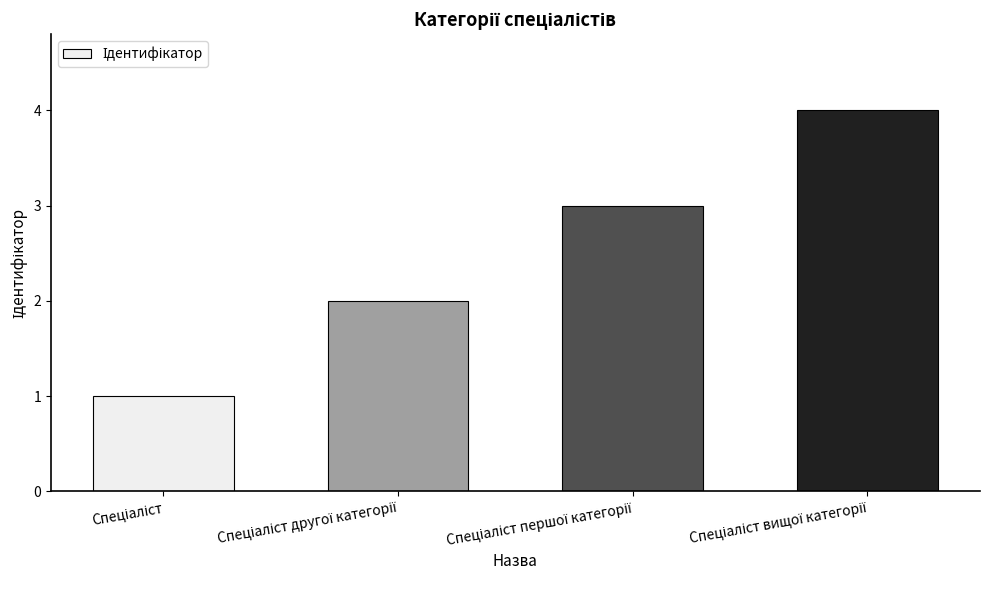

Does the chart contain any negative values?

No